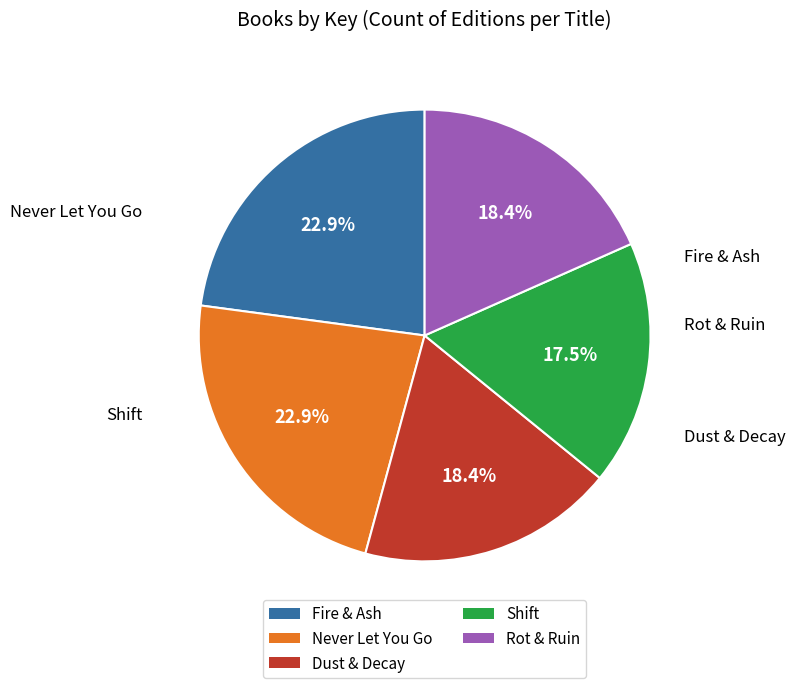

Is there any slice that represents more than half of the pie?

No